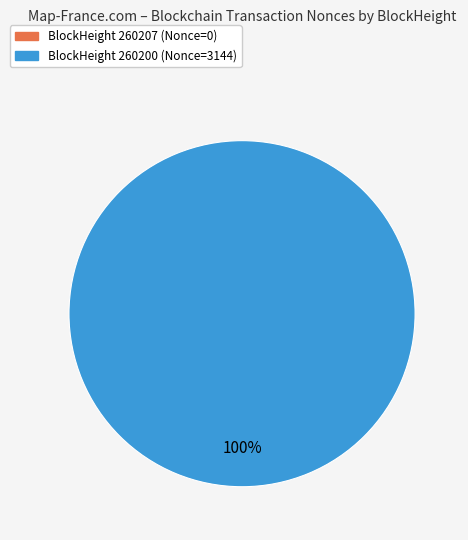

To the nearest percent, what is the difference between the 260200 and 260207 slice percentages?

100%